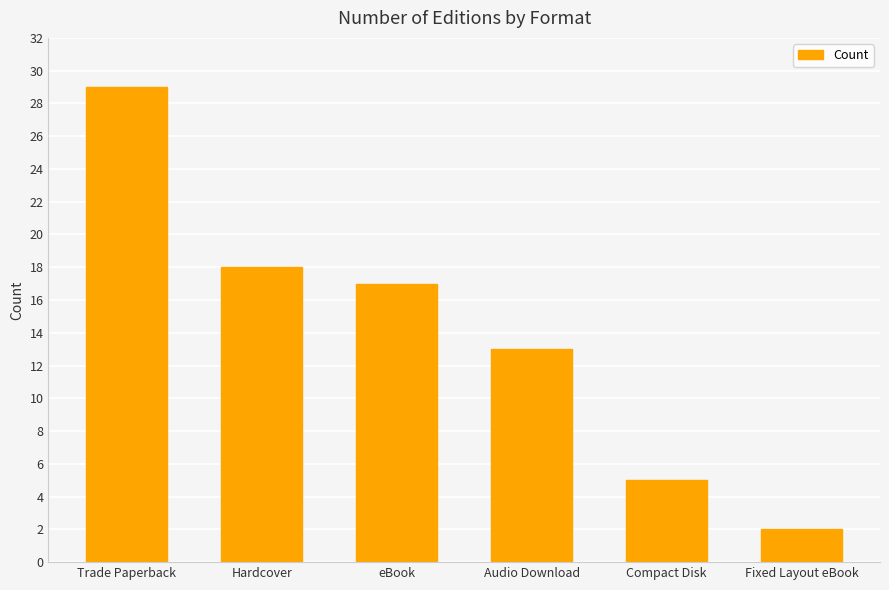

Is it true that the value at Audio Download is 13?

True